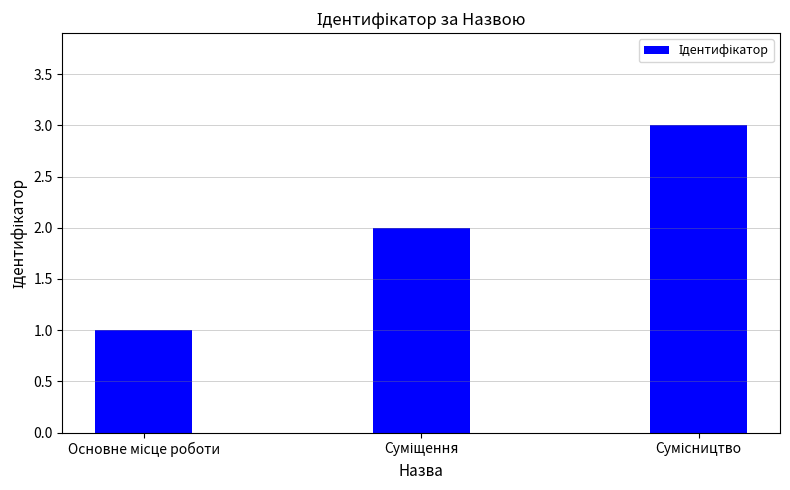

Reading right to left, list all the values displayed in this chart.

3	2	1